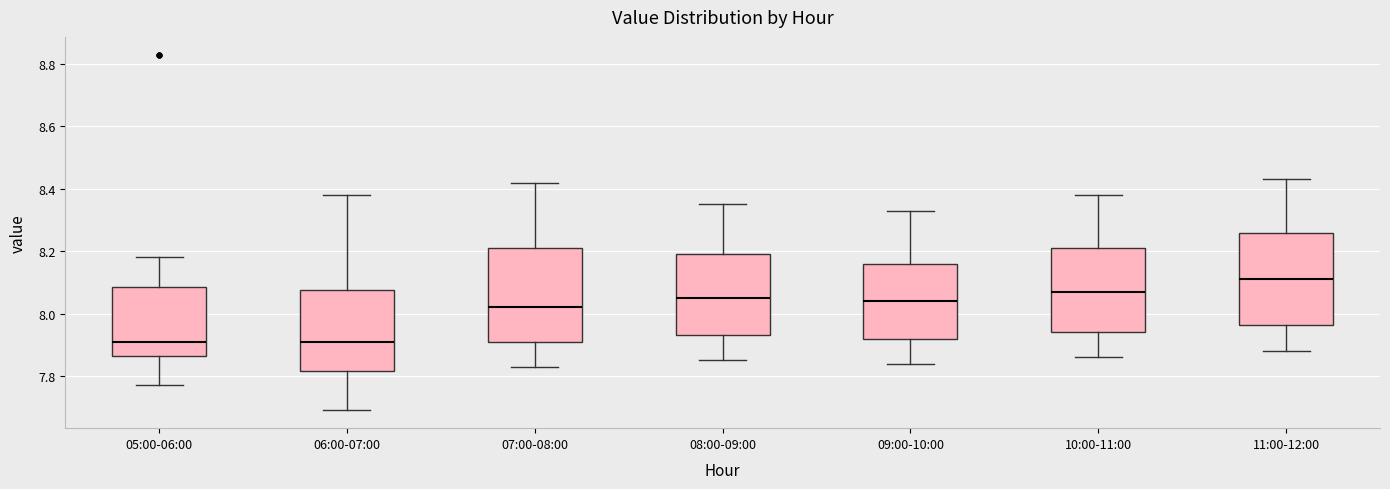

Reading left to right, transcribe this box plot: for each box, give where its median line is, the range the box spans, and where its two whiskers end, as read against the y-axis. The values are not printed on the chart, so give them approximately, as read against the axis.

05:00-06:00: median 7.92, box 7.86 to 8.08, whiskers 7.78 to 8.18
06:00-07:00: median 7.92, box 7.82 to 8.08, whiskers 7.70 to 8.38
07:00-08:00: median 8.02, box 7.92 to 8.22, whiskers 7.84 to 8.42
08:00-09:00: median 8.06, box 7.94 to 8.20, whiskers 7.86 to 8.36
09:00-10:00: median 8.04, box 7.92 to 8.16, whiskers 7.84 to 8.34
10:00-11:00: median 8.08, box 7.94 to 8.22, whiskers 7.86 to 8.38
11:00-12:00: median 8.12, box 7.96 to 8.26, whiskers 7.88 to 8.44